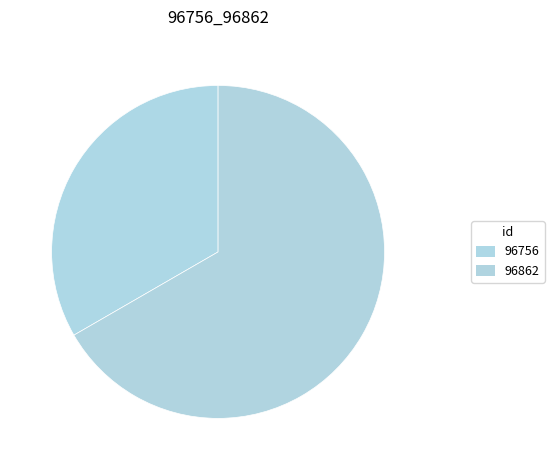

How many segments does this pie chart have?

2